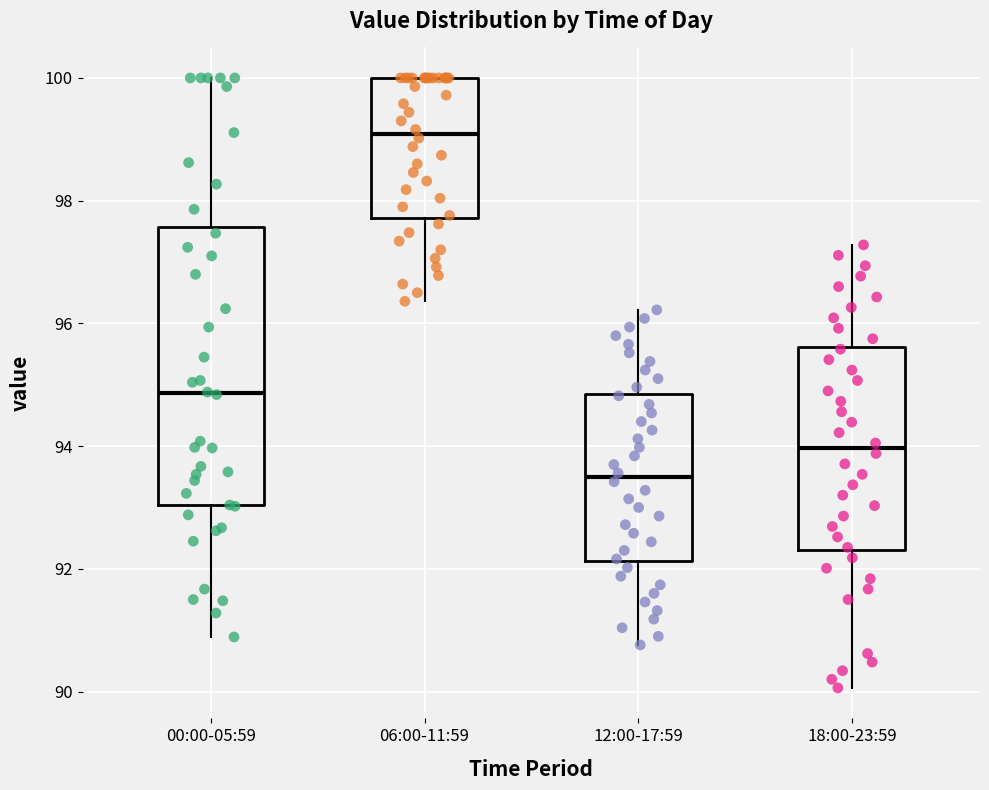

Reading left to right, transcribe this box plot: for each box, give where its median line is, the range the box spans, and where its two whiskers end, as read against the y-axis. The values are not printed on the chart, so give them approximately, as read against the axis.

00:00-05:59: median 94.8, box 93.0 to 97.6, whiskers 90.8 to 100.0
06:00-11:59: median 99.0, box 97.8 to 100.0, whiskers 96.4 to 100.0
12:00-17:59: median 93.4, box 92.2 to 94.8, whiskers 90.8 to 96.2
18:00-23:59: median 94.0, box 92.4 to 95.6, whiskers 90.0 to 97.2